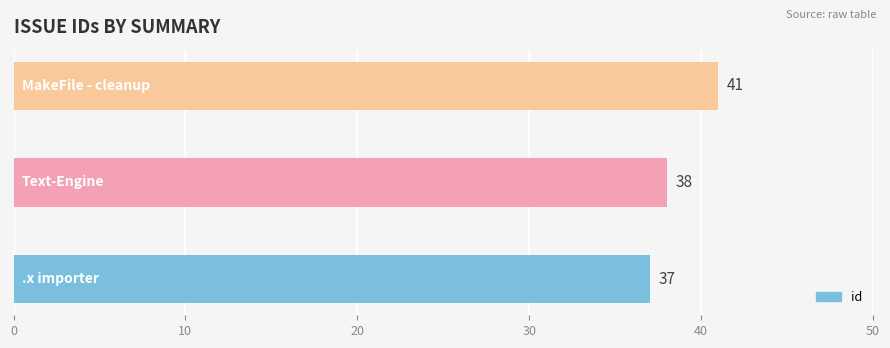

What is the sum of all values?

116